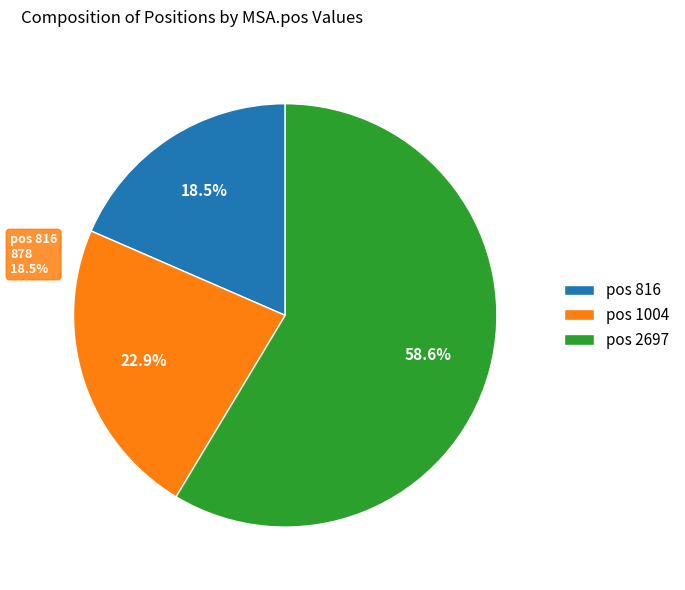

To the nearest percent, what is the average slice percentage?

33%